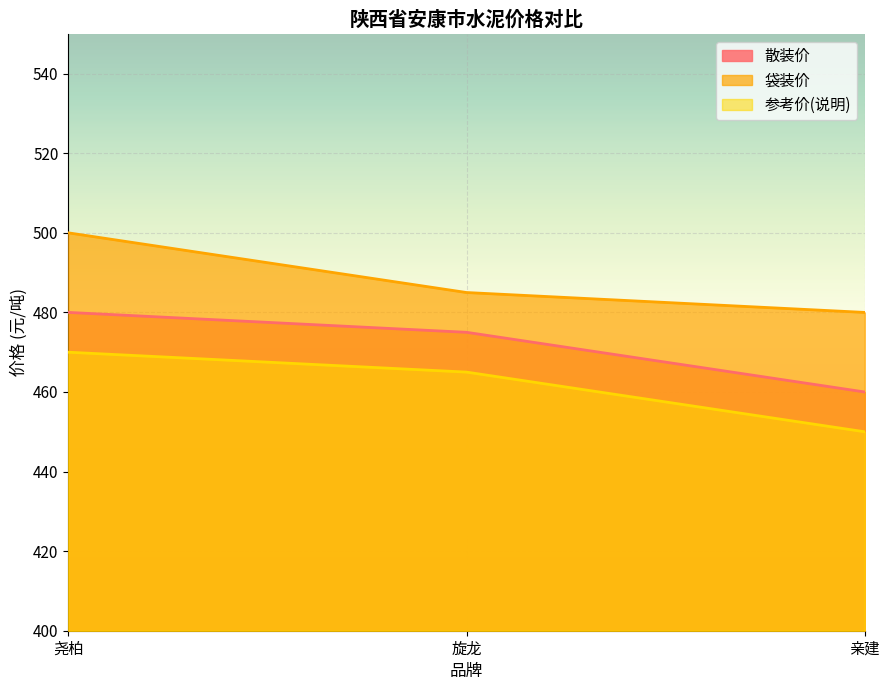

What is the label of the 3rd point from the right?

尧柏